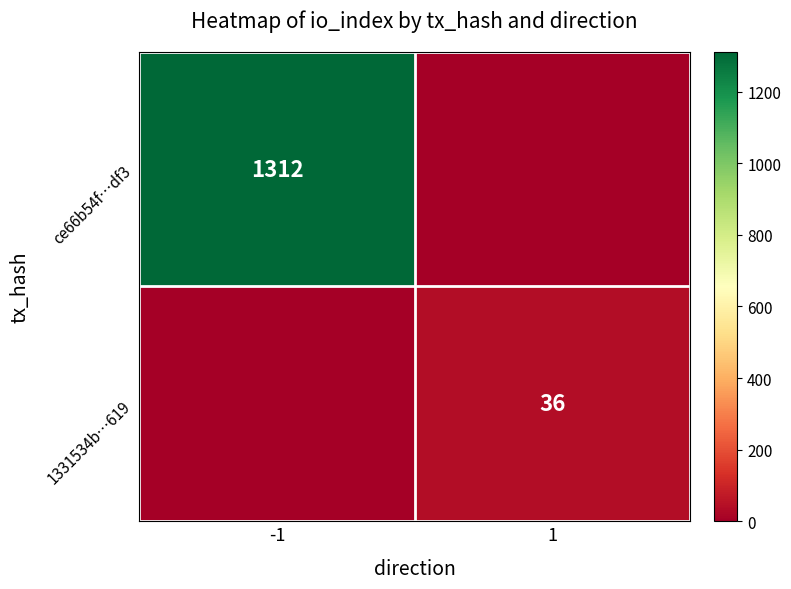

True or false: ce66b54f…df3 has a value of 1312 at -1.

True